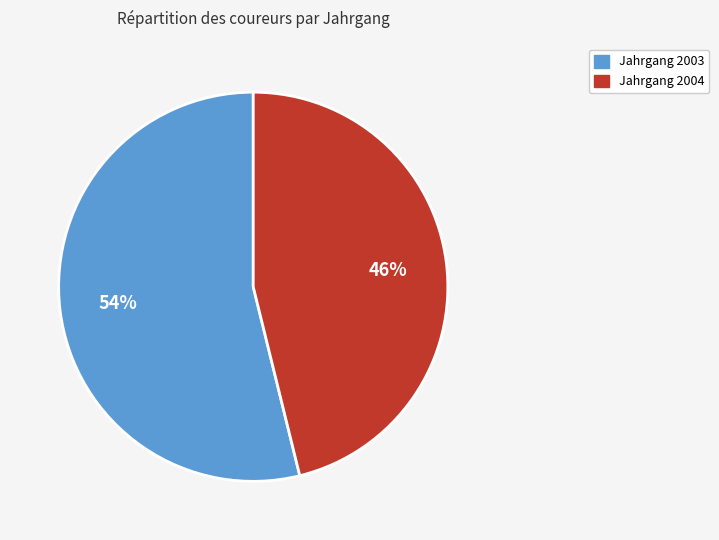

To the nearest percent, what is the average slice percentage?

50%